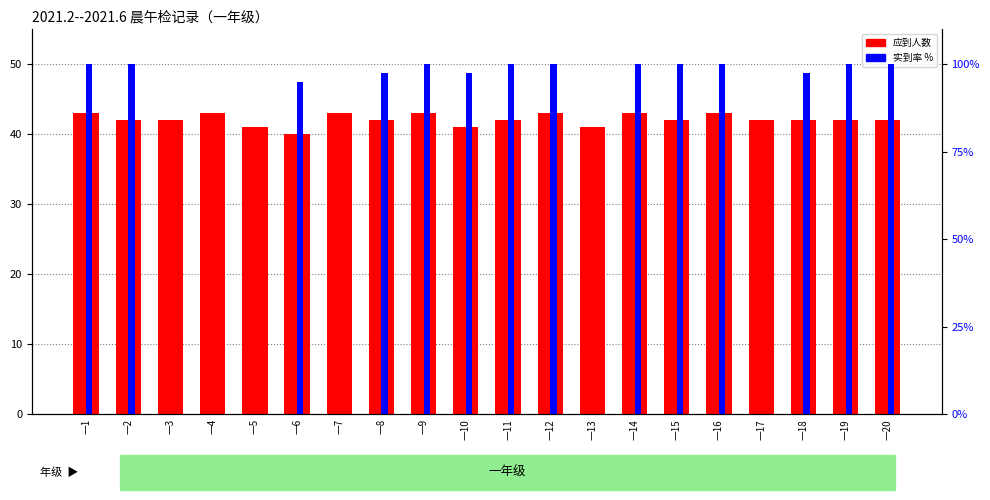

Reading left to right, extract all data points from this chart.

应到人数: 一1=43.0	一2=42.0	一3=42.0	一4=43.0	一5=41.0	一6=40.0	一7=43.0	一8=42.0	一9=43.0	一10=41.0	一11=42.0	一12=43.0	一13=41.0	一14=43.0	一15=42.0	一16=43.0	一17=42.0	一18=42.0	一19=42.0	一20=42.0
实到率 %: 一1=100.0	一2=100.0	一3=0.0	一4=0.0	一5=0.0	一6=95.0	一7=0.0	一8=97.6	一9=100.0	一10=97.6	一11=100.0	一12=100.0	一13=0.0	一14=100.0	一15=100.0	一16=100.0	一17=0.0	一18=97.6	一19=100.0	一20=100.0